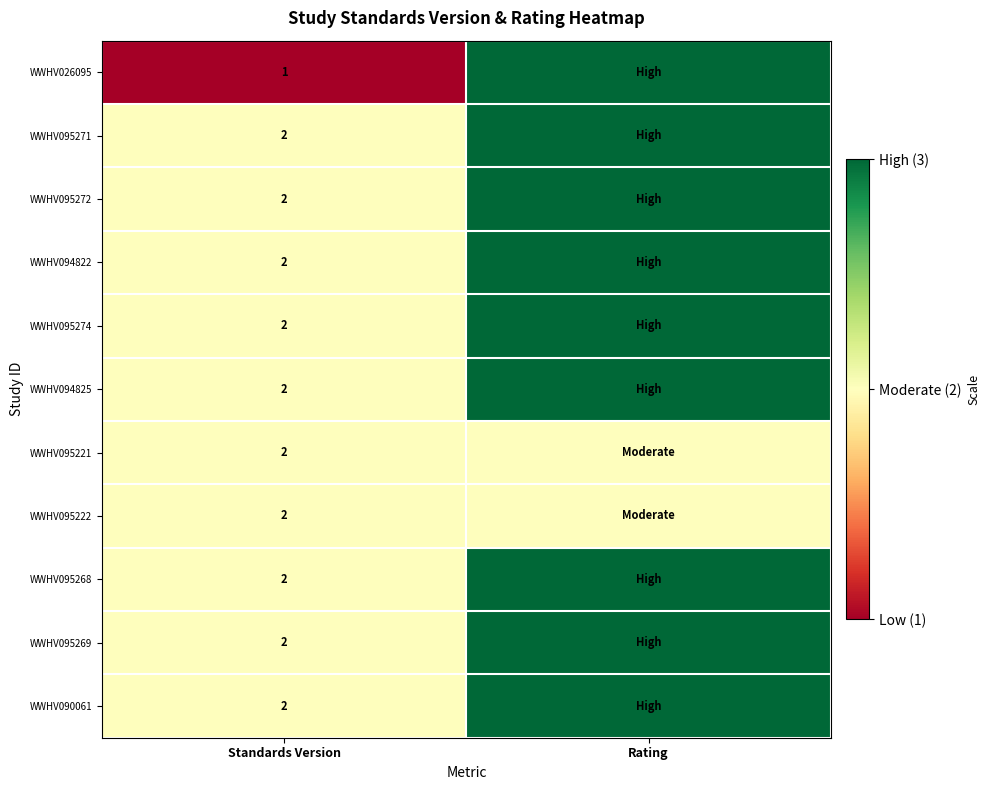

The WWHV095268 series shows 4 at Standards Version. True or false?

False